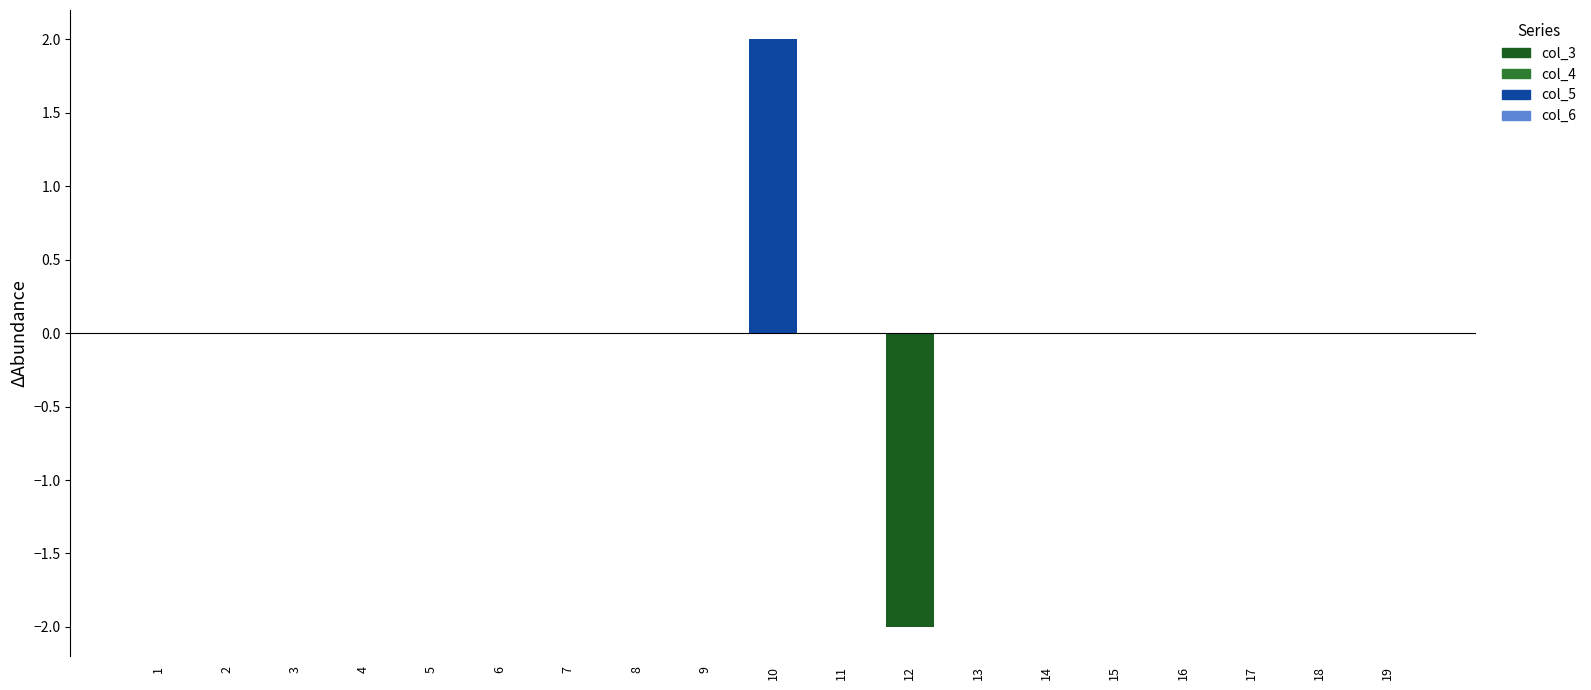

At which category does the chart reach its peak across all series?

10